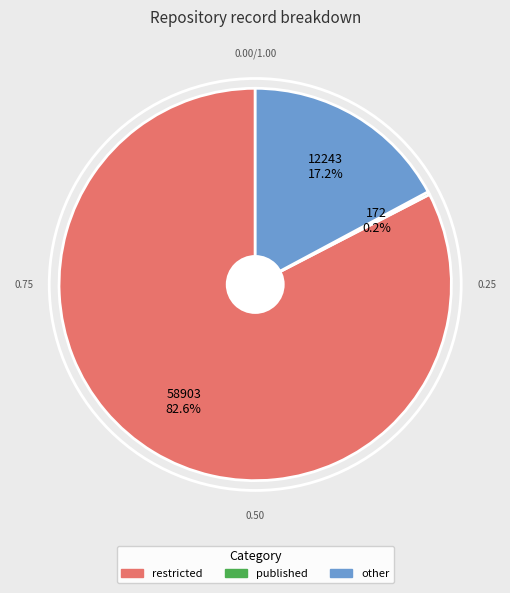

Which slice is the largest?

restricted